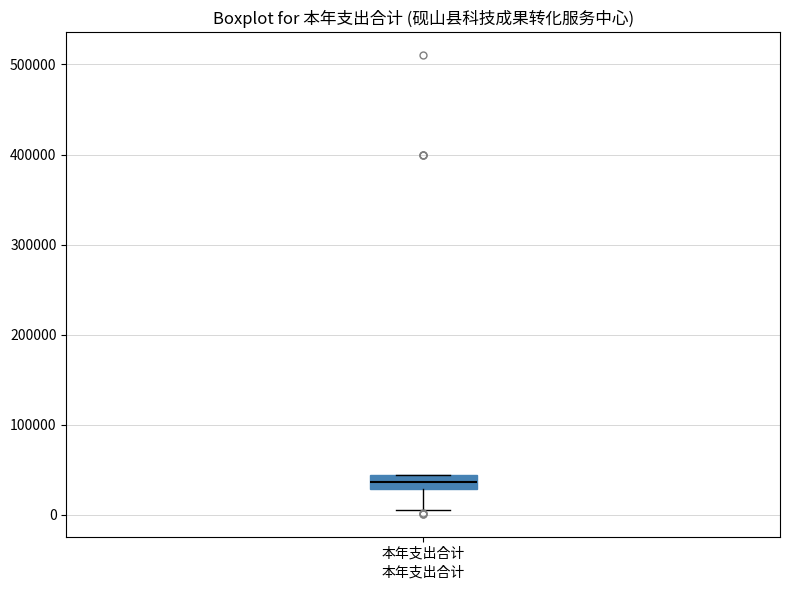

Transcribe this box plot: give where the median line is, the range the box spans, and where the two whiskers end, as read against the y-axis. The values are not printed on the chart, so give them approximately, as read against the axis.

median 40000 (inside the box), box 30000 to 40000, whiskers 10000 to 40000